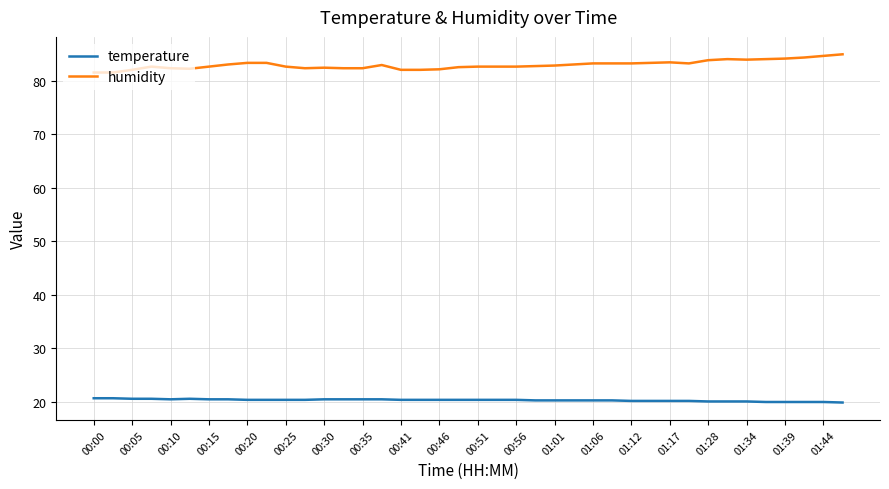

True or false: humidity and temperature cross at least once.

False